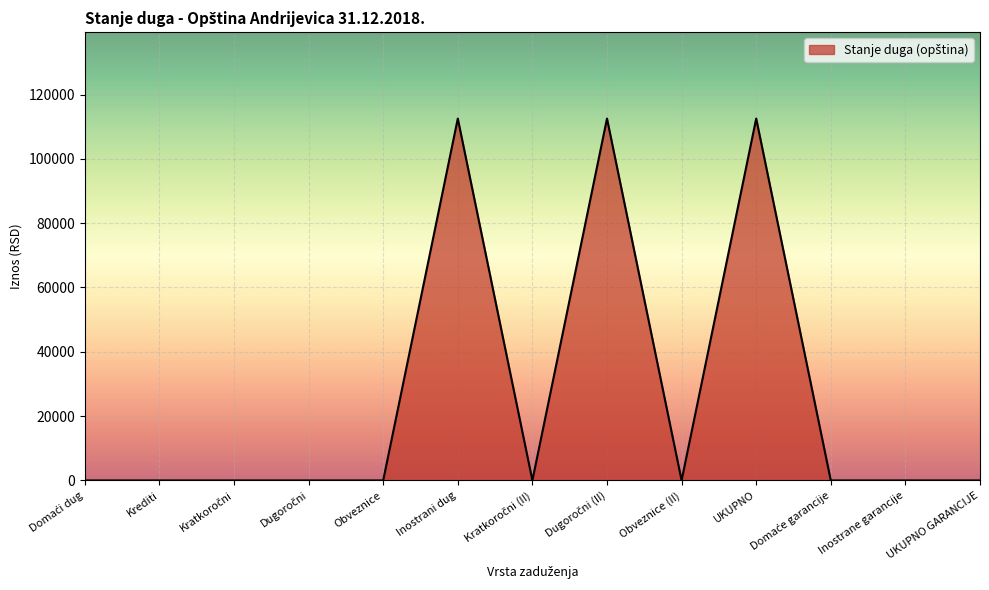

What is the maximum value shown in the chart?

112531.2